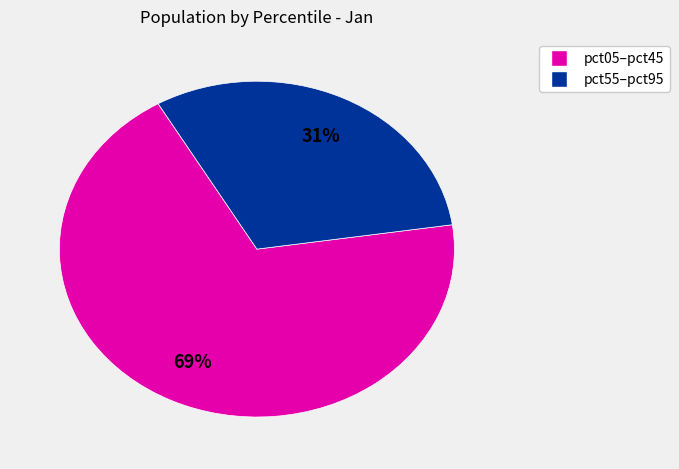

Is there any slice that represents more than half of the pie?

Yes